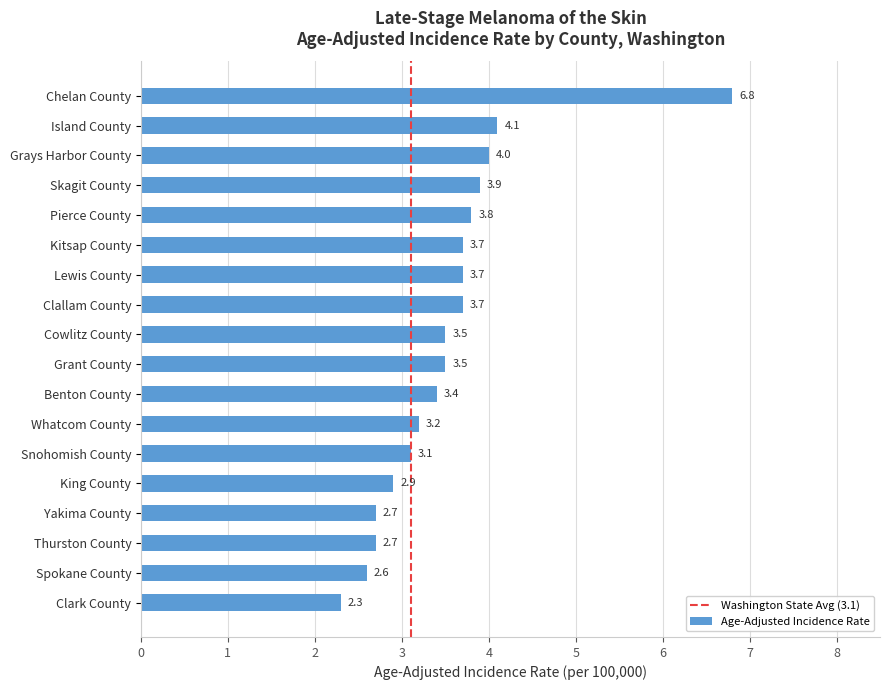

Reading top to bottom, what are all the values shown in this chart?

6.8	4.1	4.0	3.9	3.8	3.7	3.7	3.7	3.5	3.5	3.4	3.2	3.1	2.9	2.7	2.7	2.6	2.3